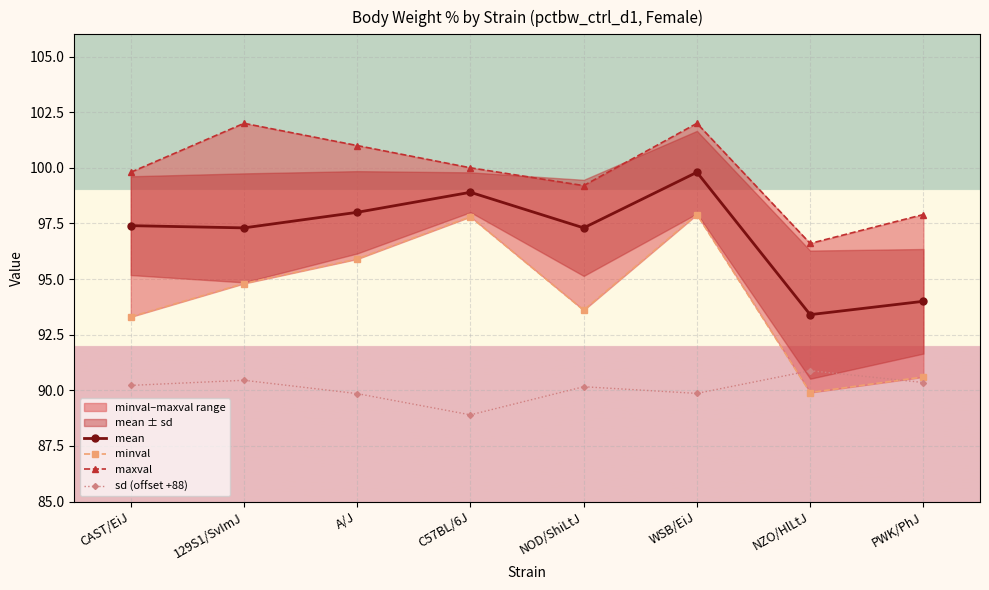

What is the value of the mean point at the 2nd from the left?

97.3